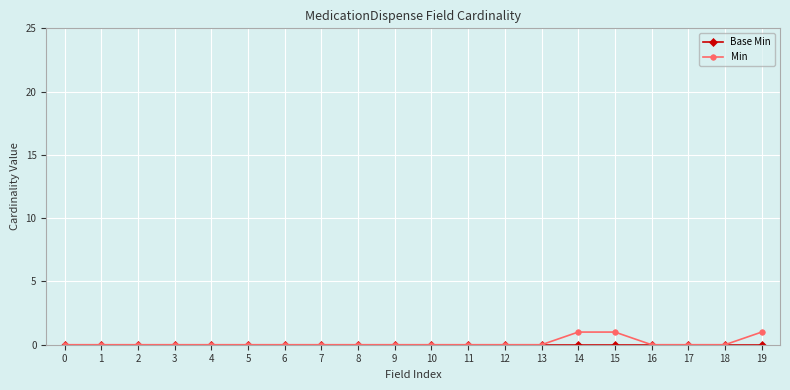

True or false: Min has a value of 0 at 3.

True